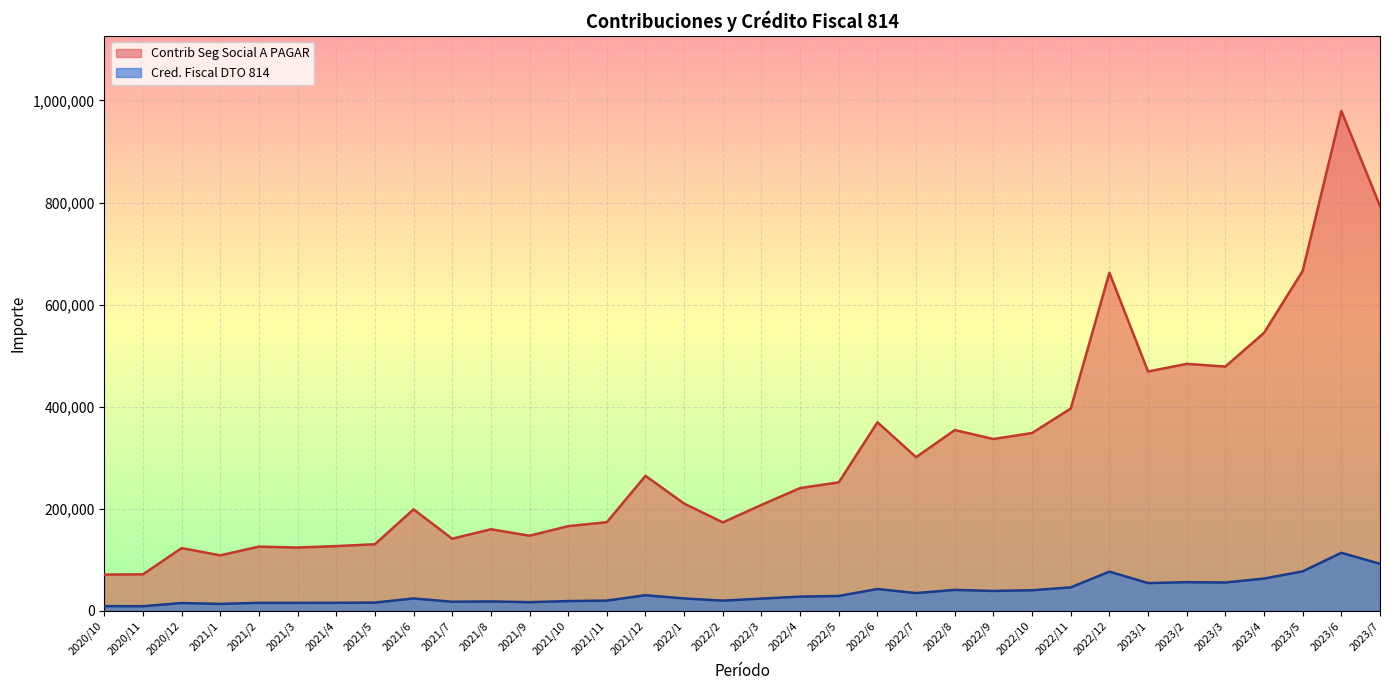

True or false: Contrib Seg Social A PAGAR has a value of 207629.7 at 2022/3.

True